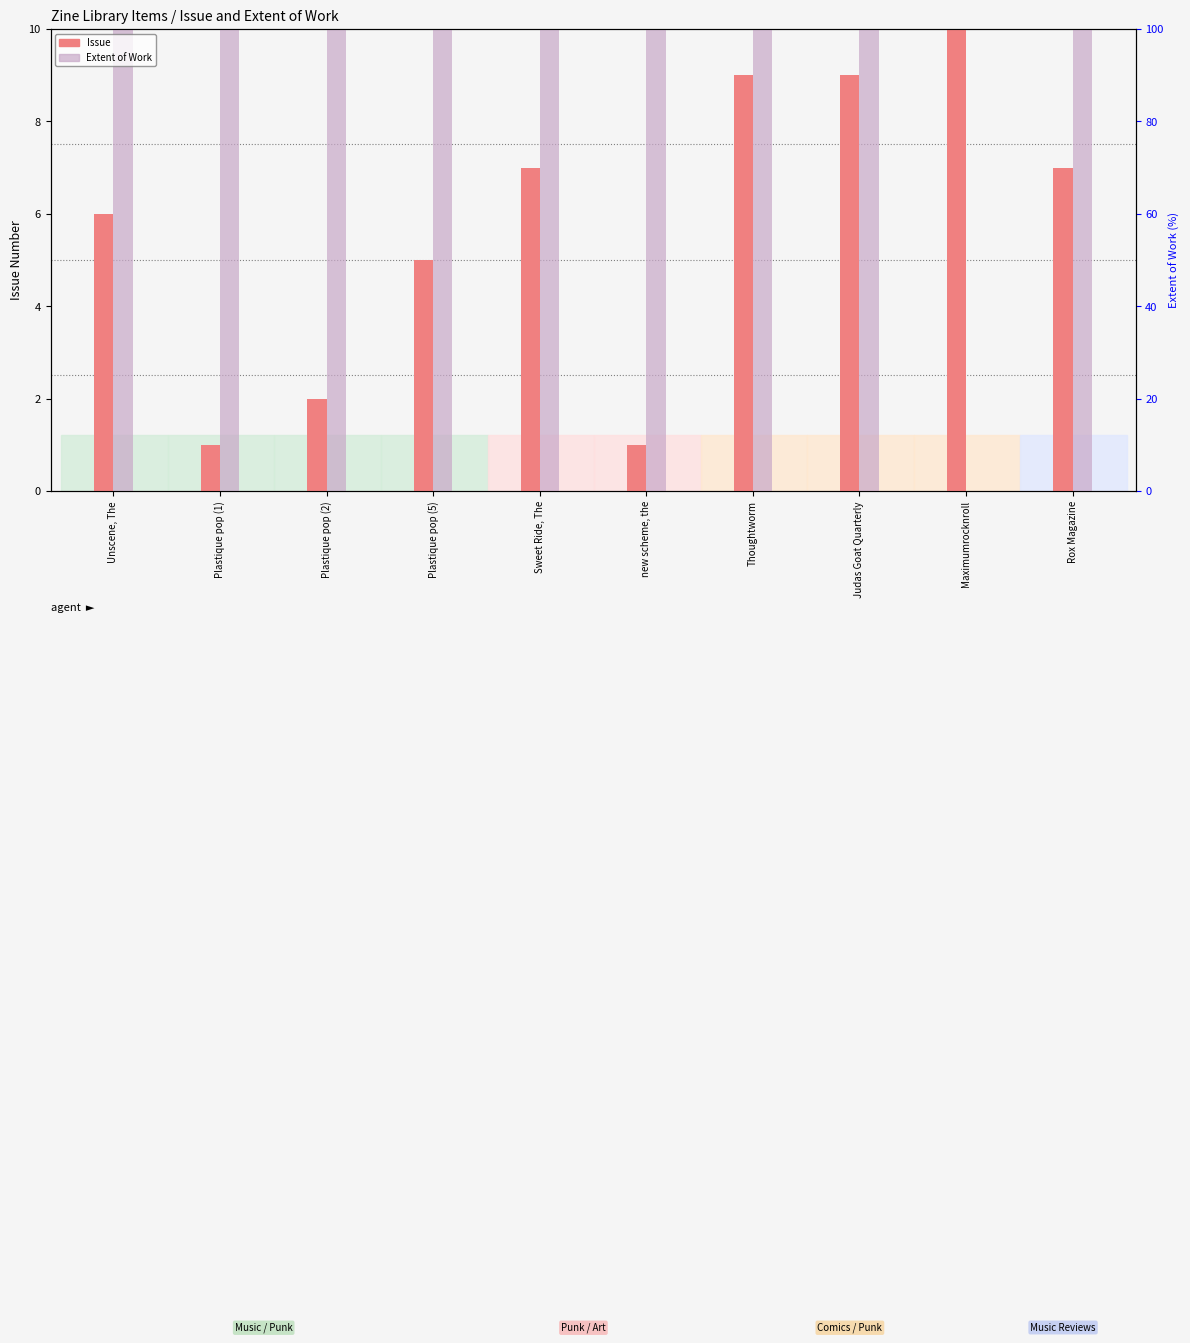

What is the label of the 8th bar from the left?

Judas Goat Quarterly